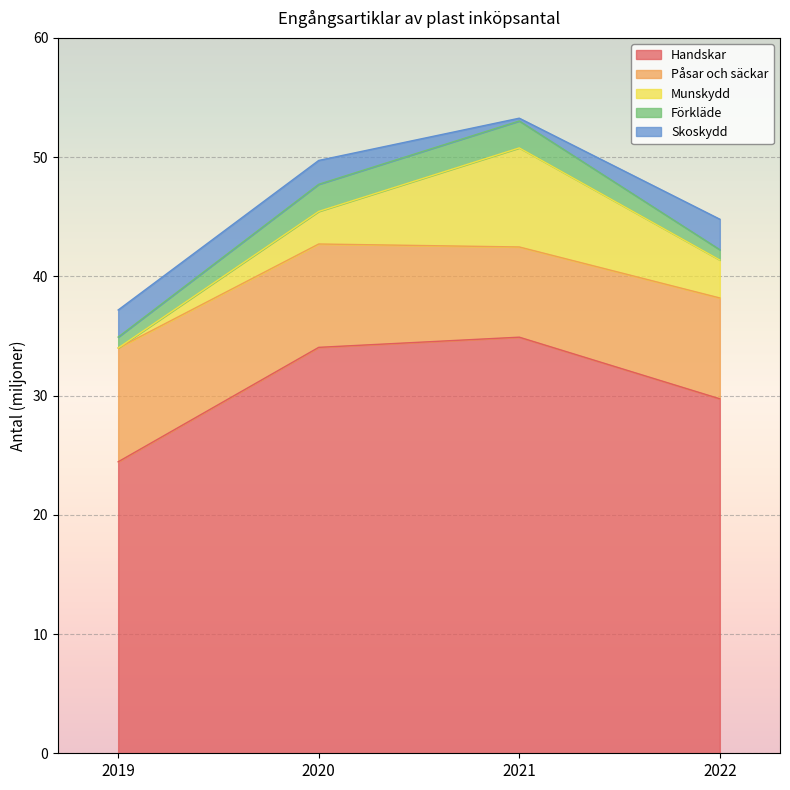

What is the sum of the Förkläde values at 2021 and 2020?

4.5